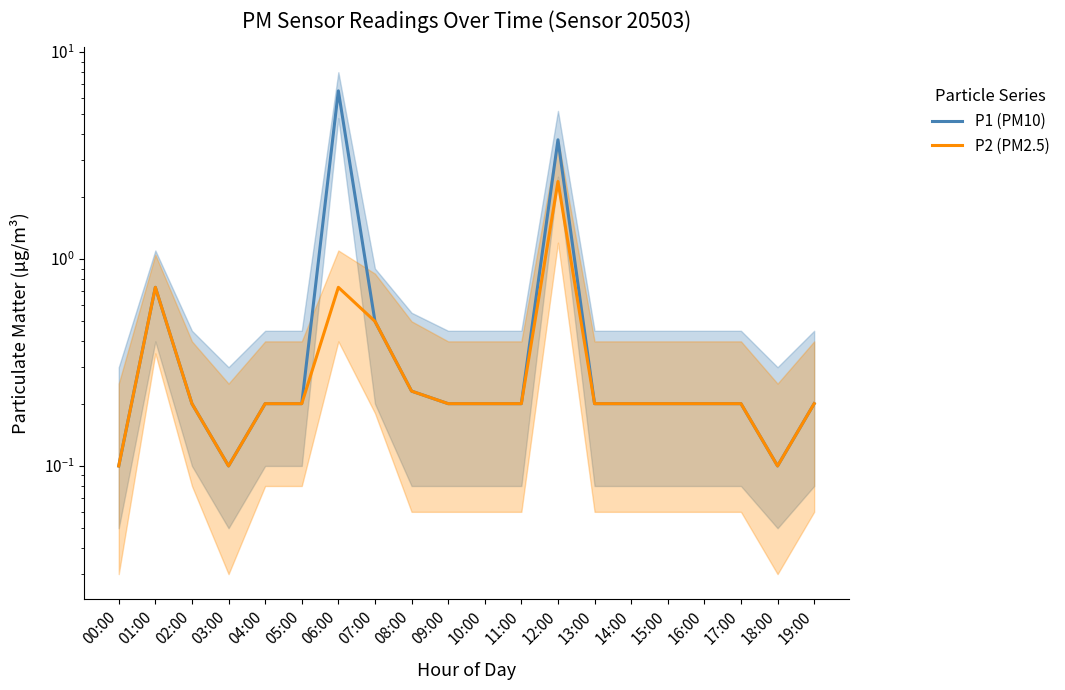

What is the difference between the second highest and minimum values in the P1 (PM10) series?

3.7